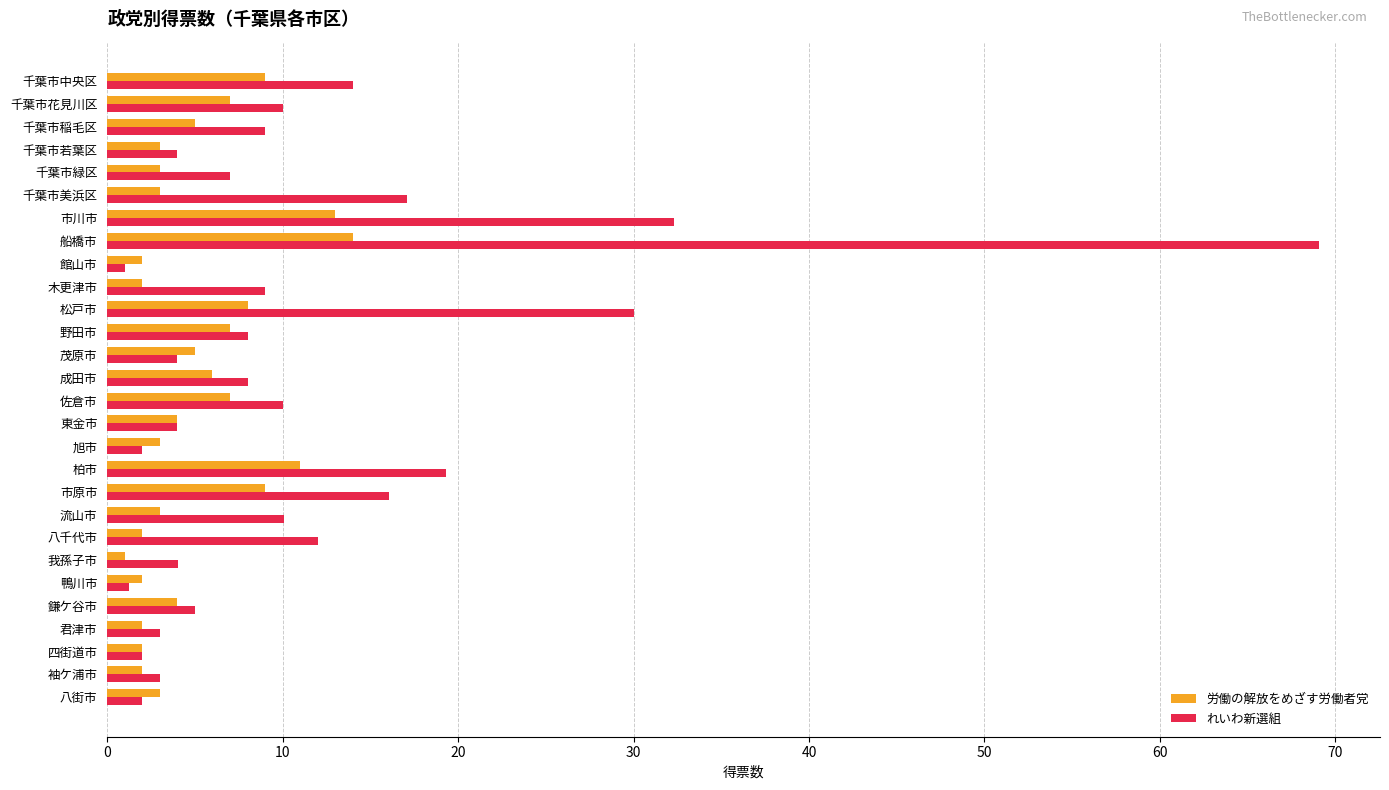

What are all the series names shown in the legend?

労働の解放をめざす労働者党, れいわ新選組